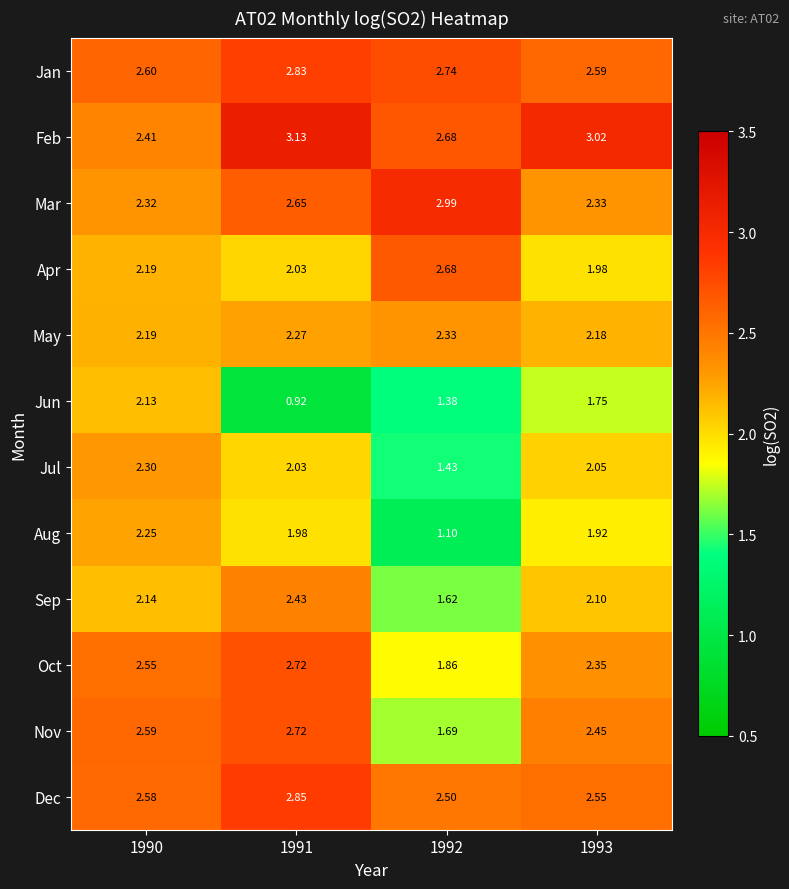

Which series has the largest range (max minus min)?

Jun